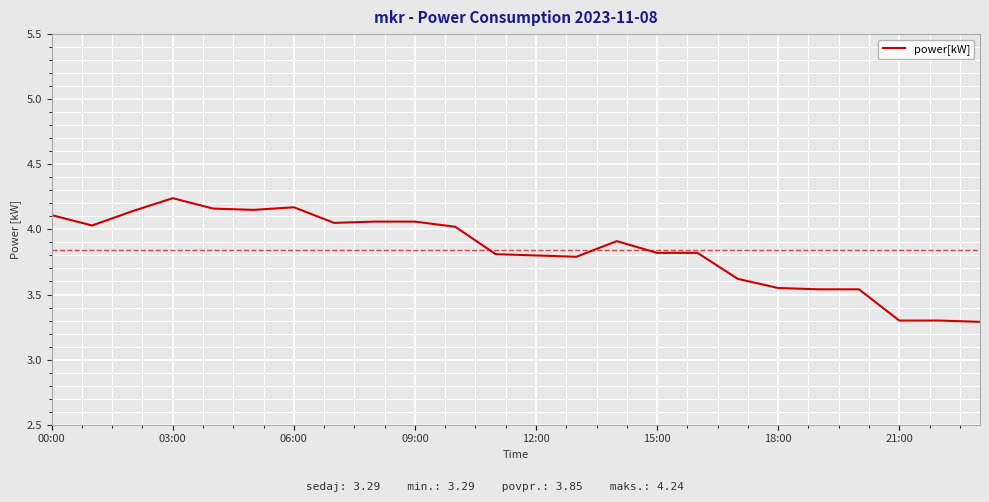

Does the chart have visible grid lines?

Yes